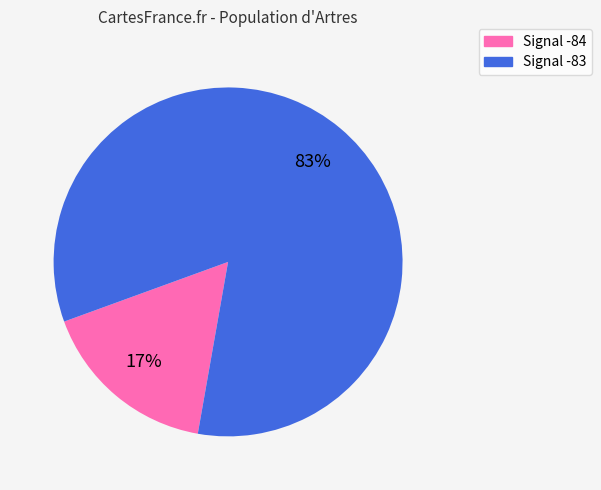

What is the largest slice in the pie chart?

Signal -83